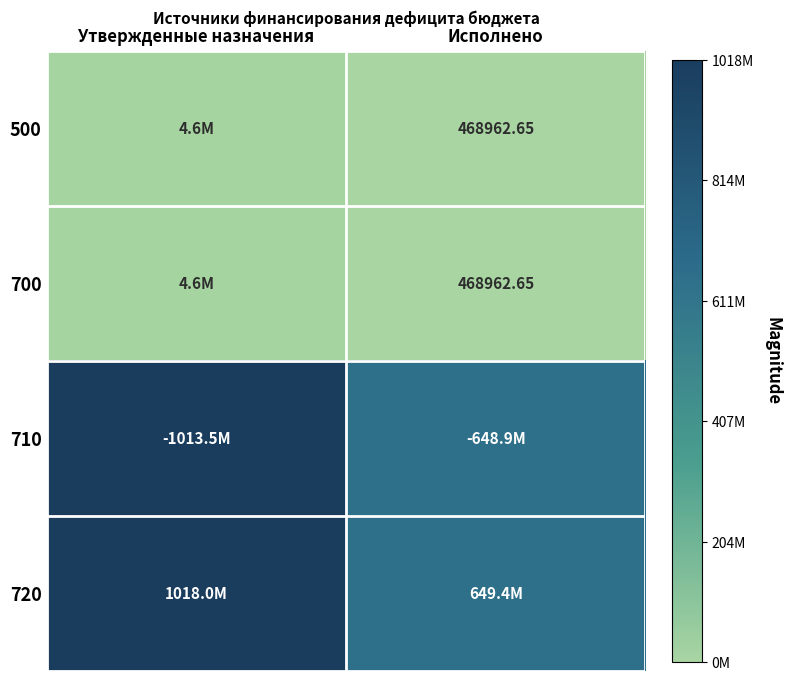

What is the sum of the 500 values at Утвержденные назначения and Исполнено?

5059627.4